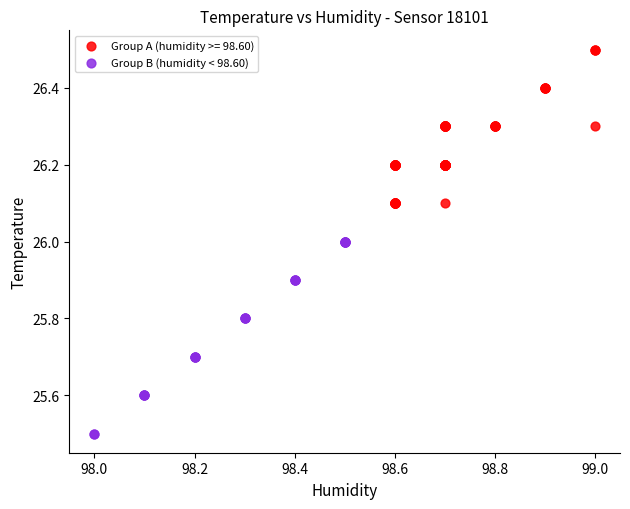

Which series contains the highest Y value?

Group A (humidity >= 98.60)